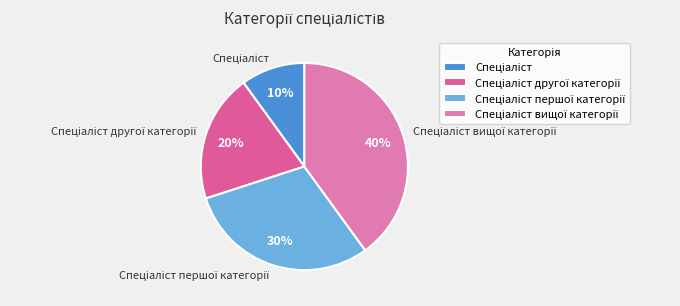

Is there a majority slice in this chart?

No